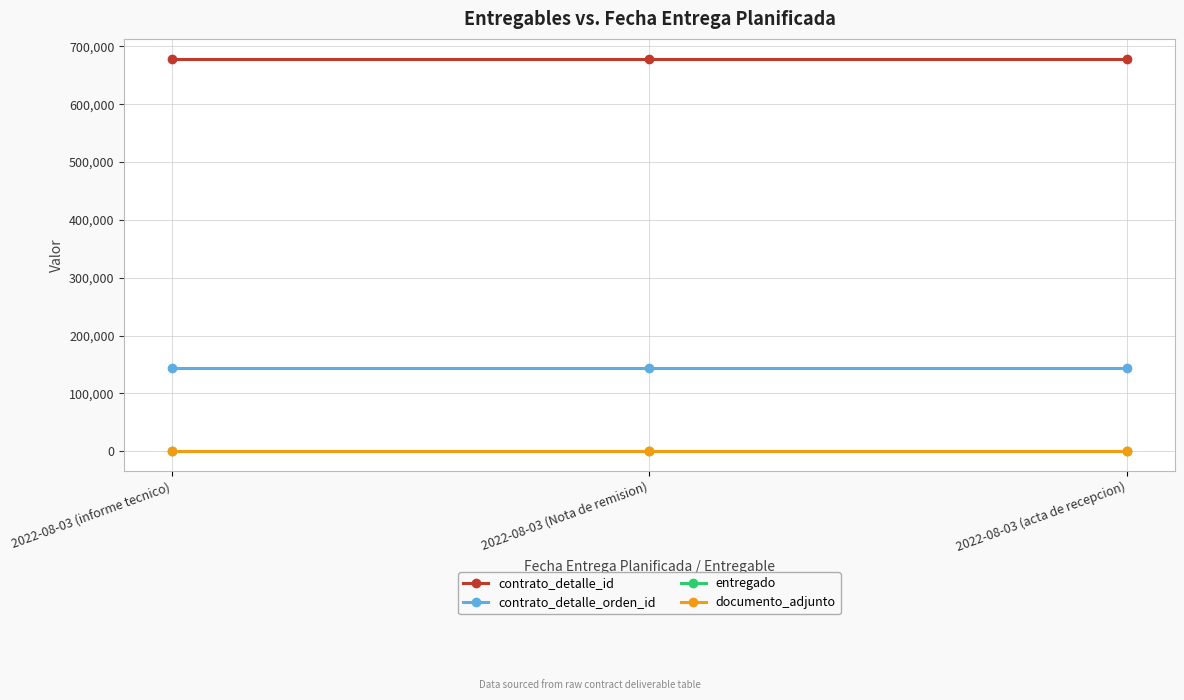

What is the minimum value for documento_adjunto?

1